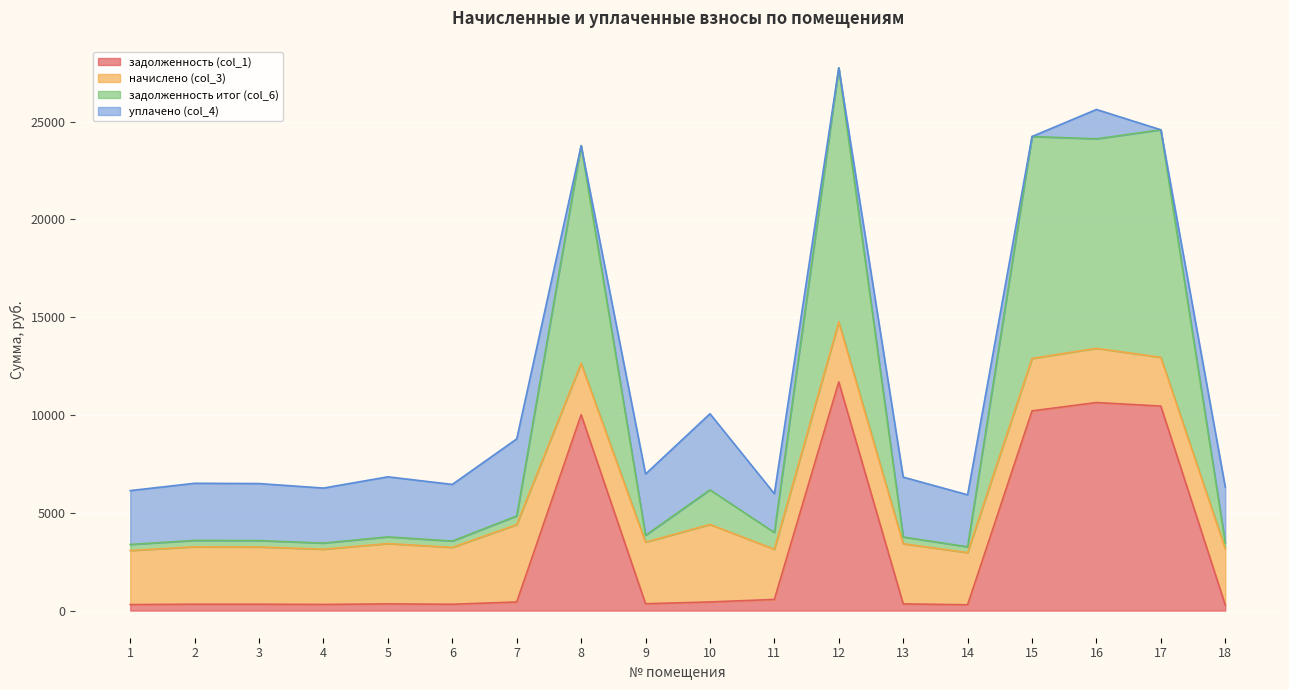

What is the value of the задолженность итог (col_6) point at the 17th from the left?

24587.4